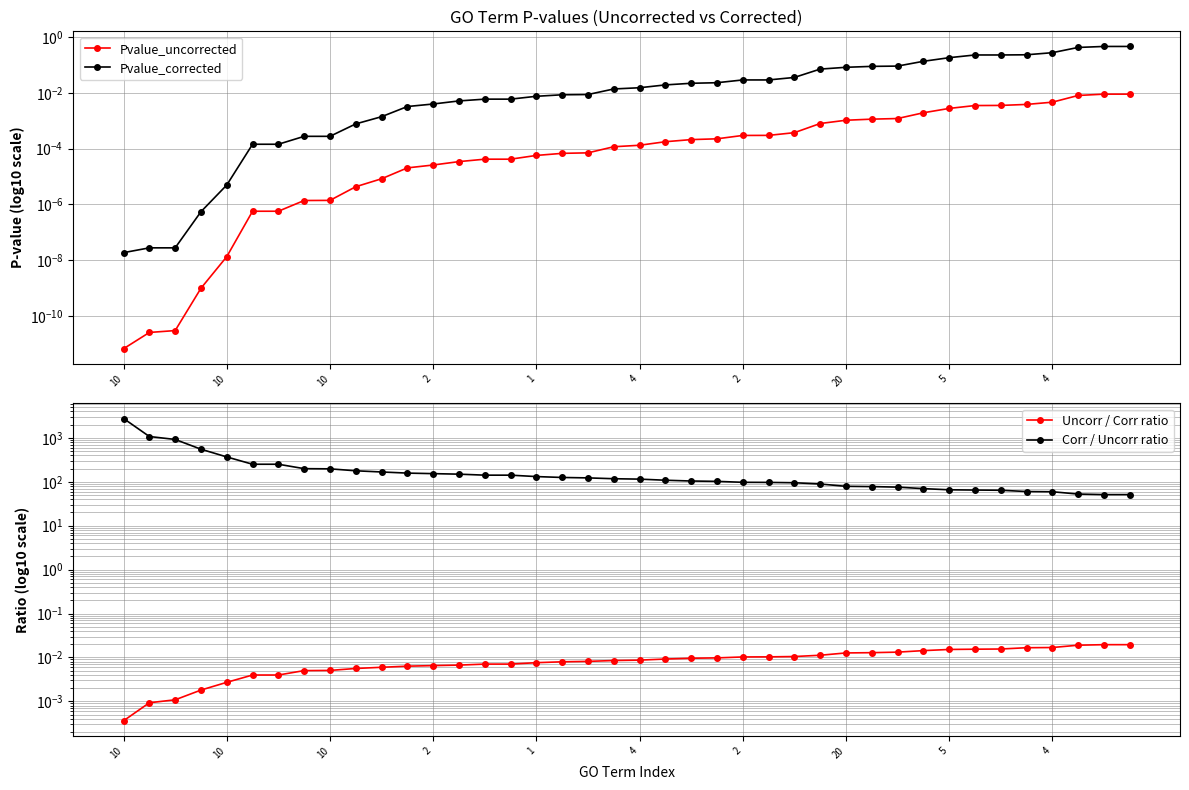

Rank the series by their maximum value, from lowest to highest.

Pvalue_uncorrected, Uncorr / Corr ratio, Pvalue_corrected, Corr / Uncorr ratio